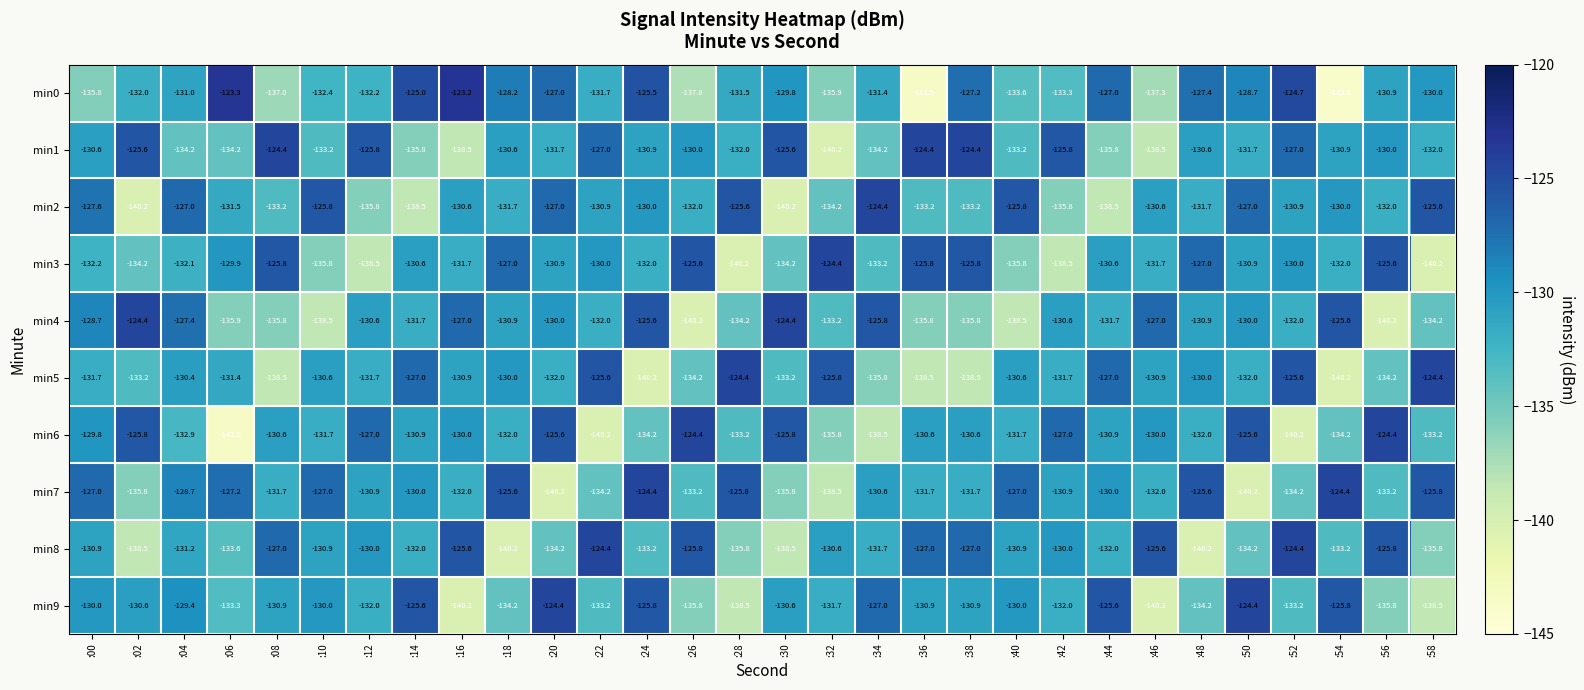

What is the spread (max minus min) of values at :16?

17.0